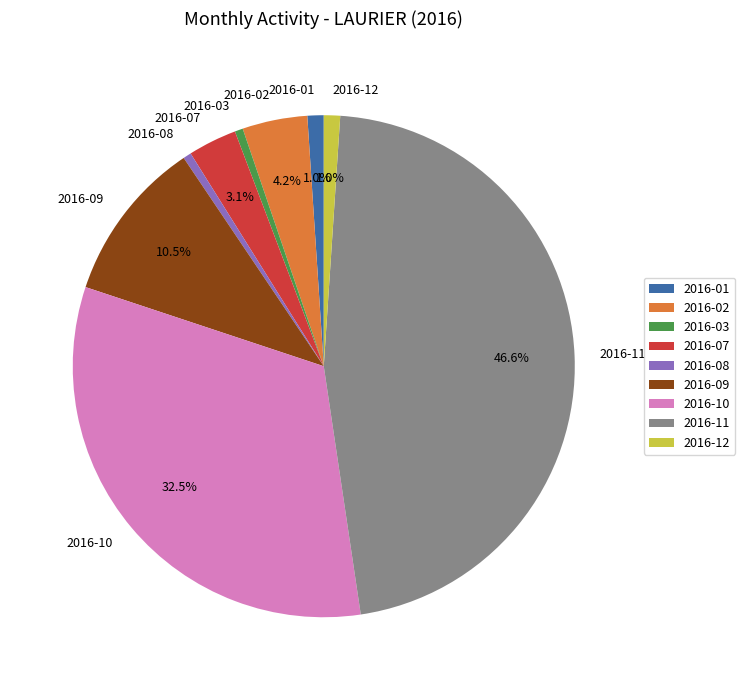

Count the number of slices in the pie.

9